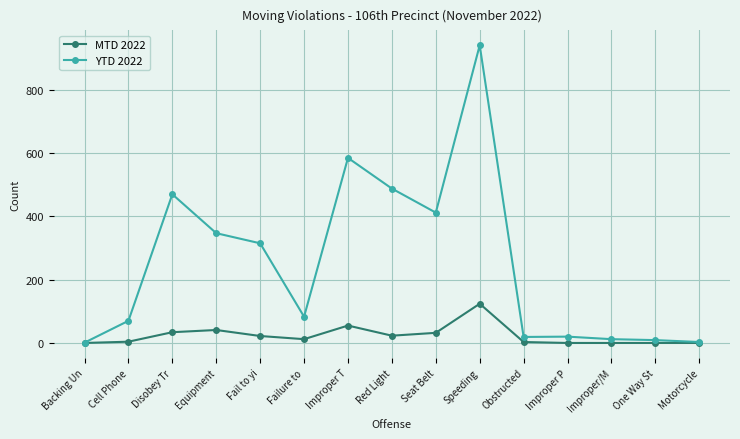

Rank the series by their maximum value, from lowest to highest.

MTD 2022, YTD 2022